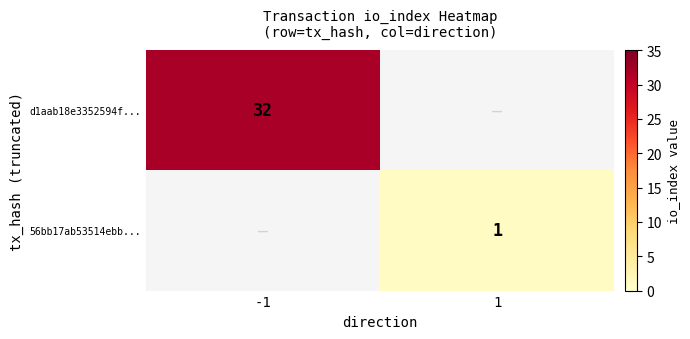

The 56bb17ab53514ebb... series shows 1.5 at 1. True or false?

False